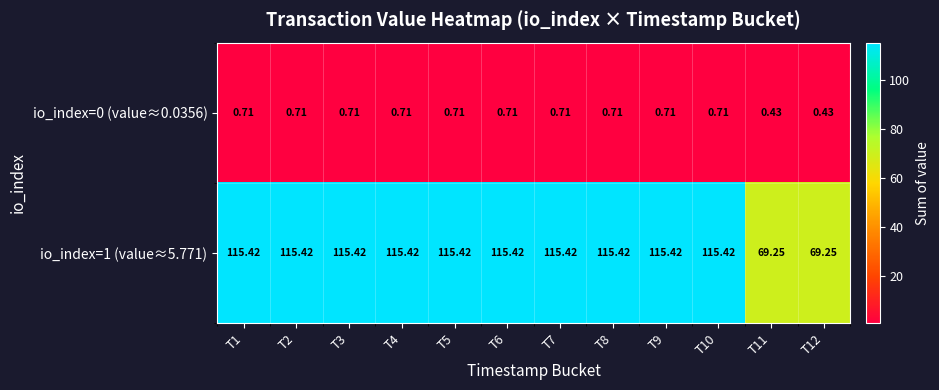

Is the value of io_index=1 (value≈5.771) at T8 greater than the value of io_index=0 (value≈0.0356) at T11?

Yes